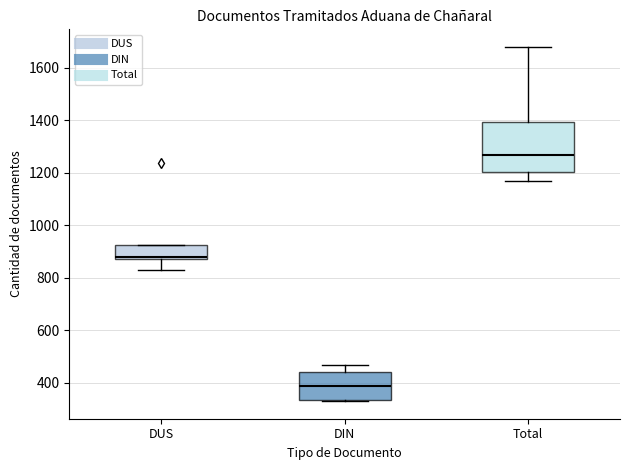

Where does the median line of the box for Total sit on the y-axis? The values are not printed on the chart, so give them approximately, as read against the axis.

1260